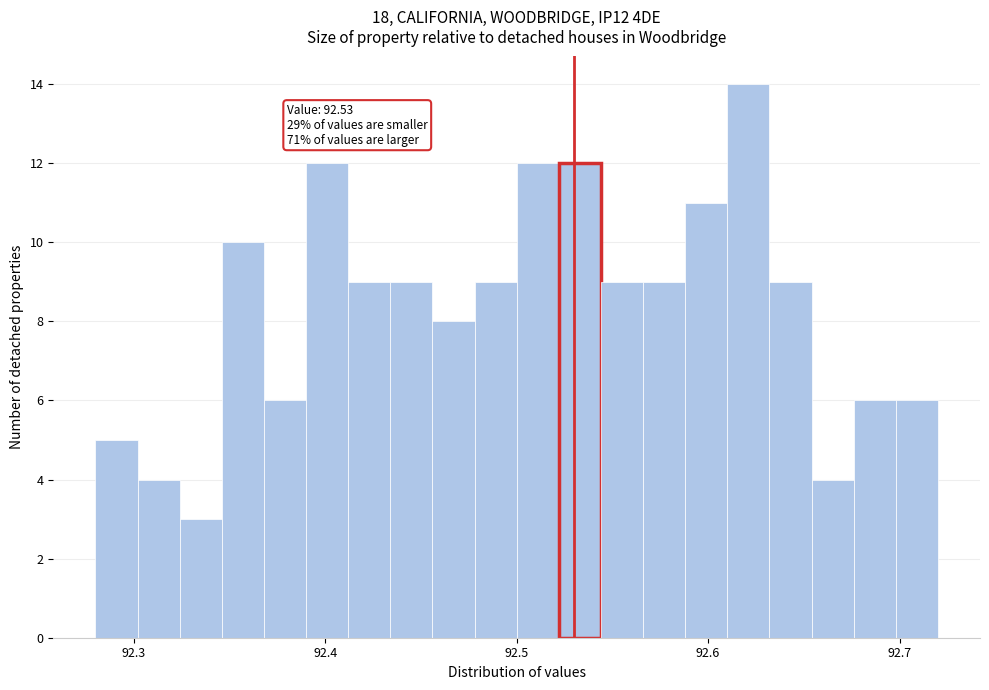

Read against the x-axis, roughly where is the centre of the tallest bar?

92.62